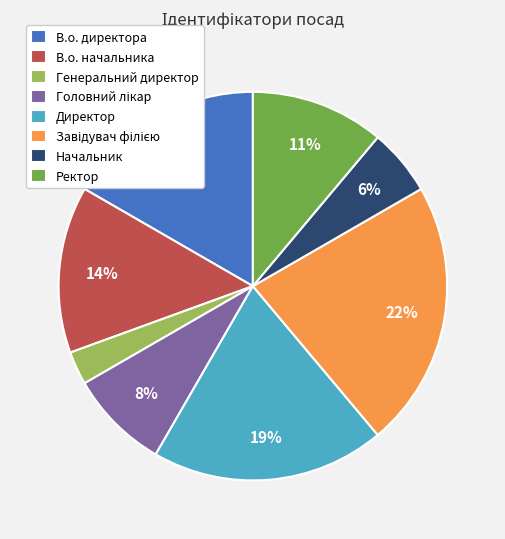

Which has a higher value, В.о. начальника or Начальник?

В.о. начальника